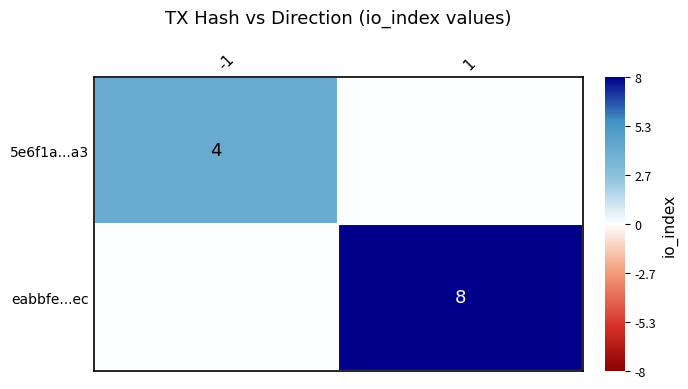

True or false: eabbfe...ec has a value of 2 at 1.

False